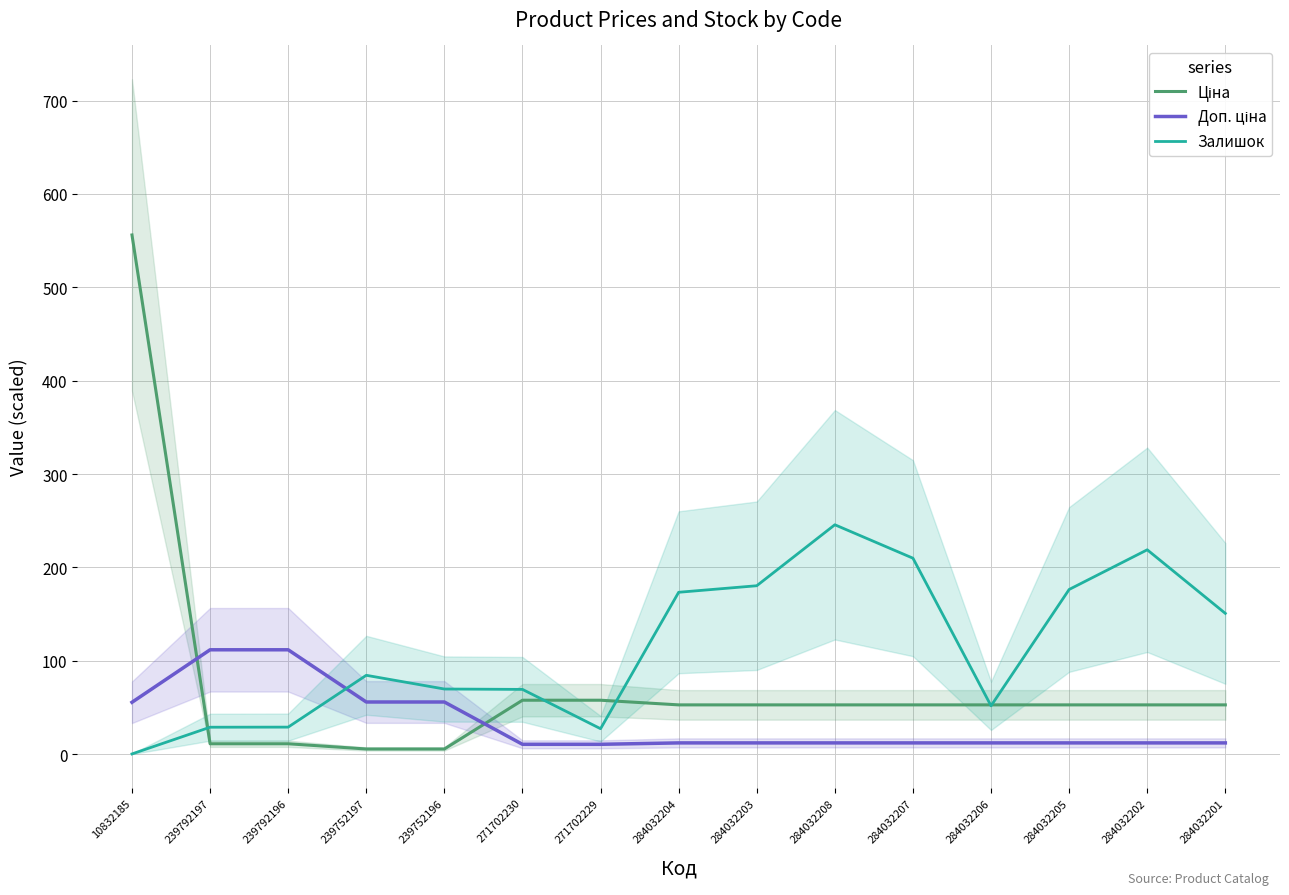

Where do Ціна and Доп. ціна first cross each other?

10832185 and 239792197